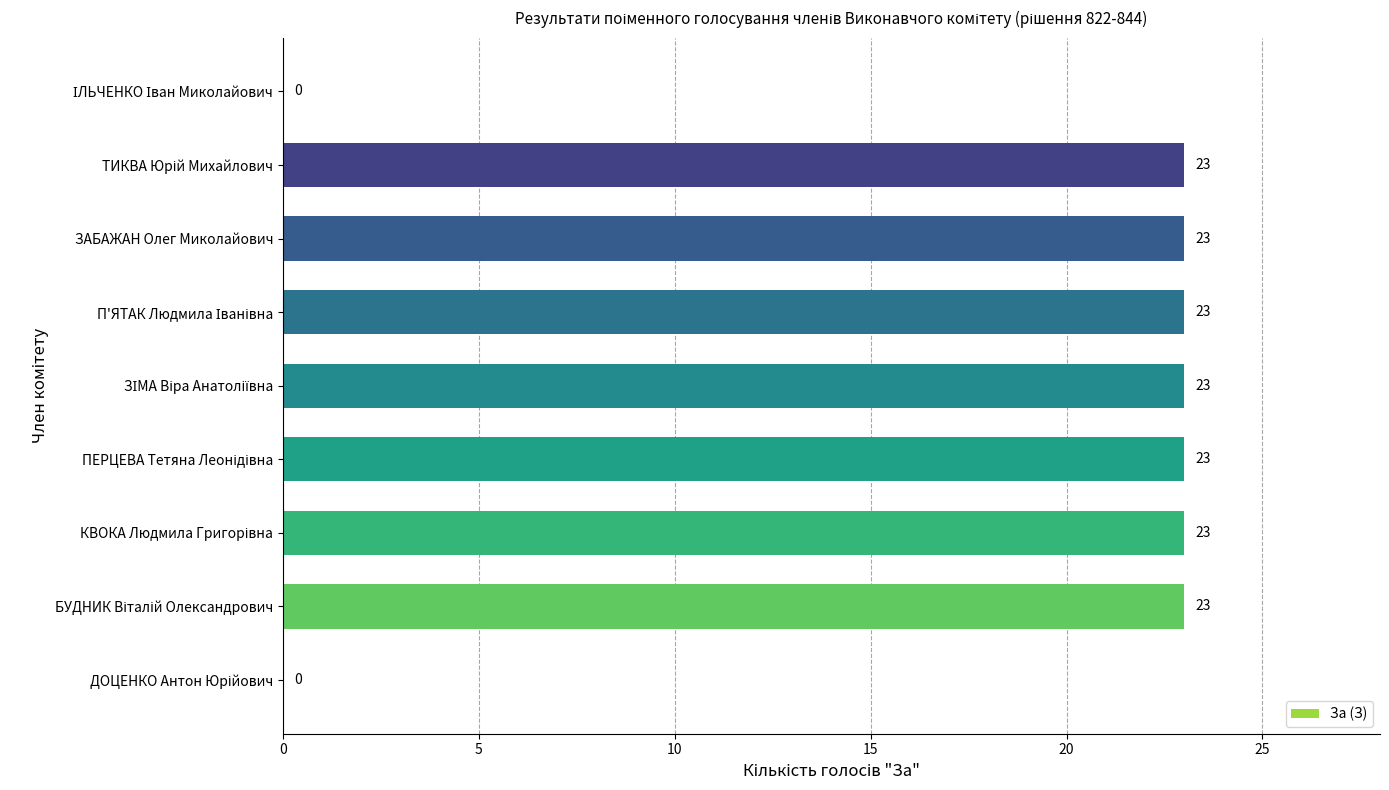

True or false: the data shows 7 at ЗАБАЖАН Олег Миколайович.

False